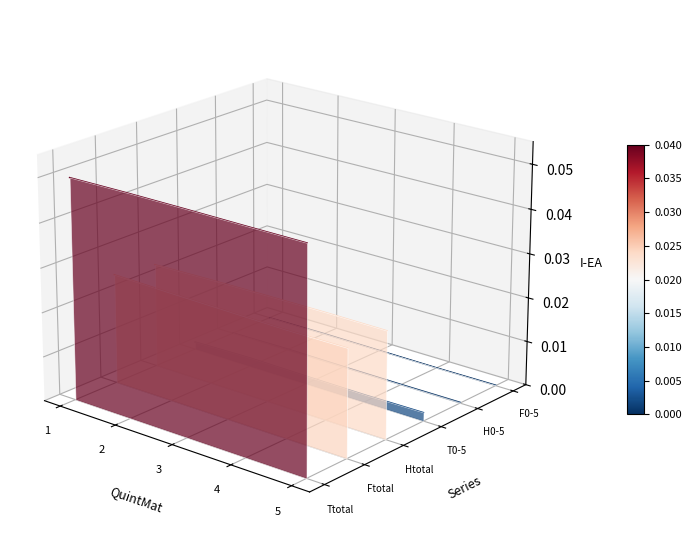

The value of Ftotal at 2 is -0.0. True or false?

False